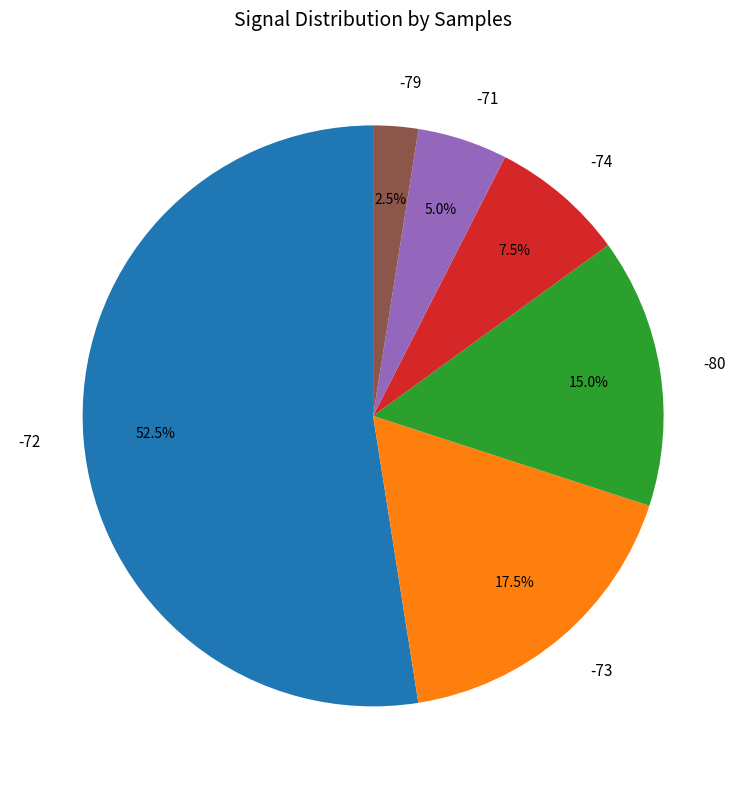

Count the number of slices in the pie.

6